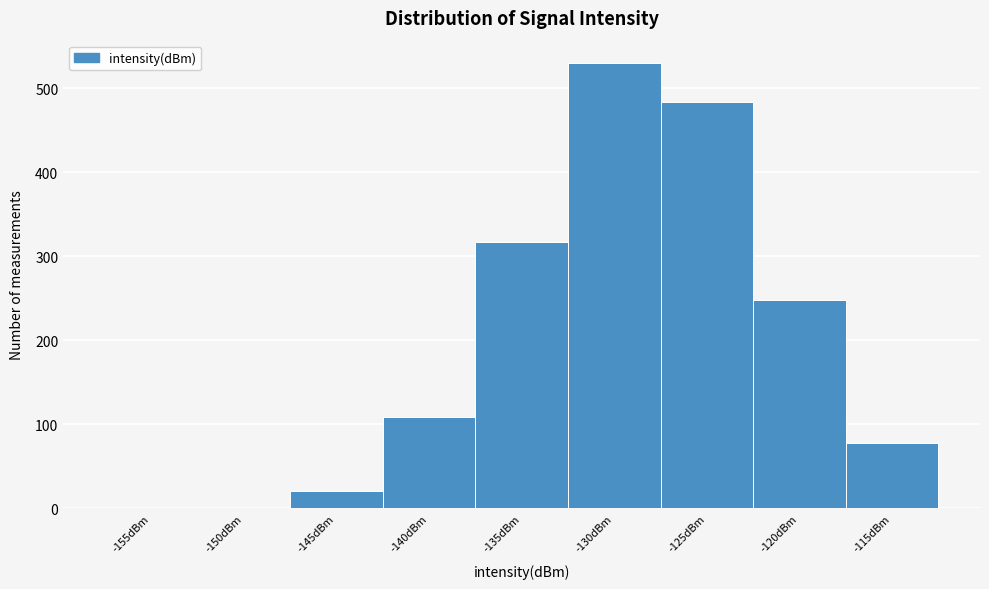

What is the ratio of the value at -120dBm to the value at -140dBm?

2.3